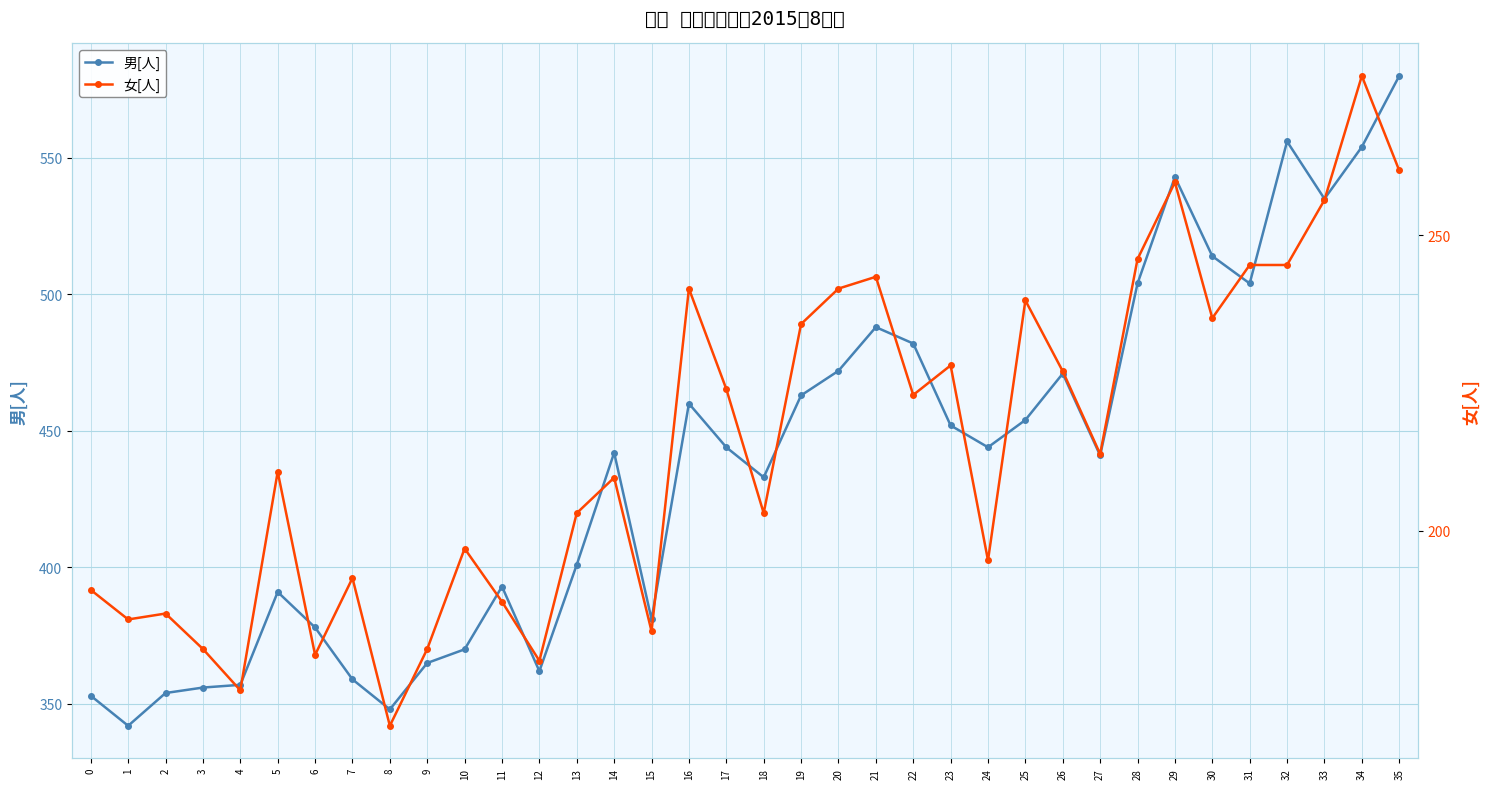

Rank the categories by 男[人] value from highest to lowest.

35, 32, 34, 29, 33, 30, 28, 31, 21, 22, 20, 26, 19, 16, 25, 23, 17, 24, 14, 27, 18, 13, 11, 5, 15, 6, 10, 9, 12, 7, 4, 3, 2, 0, 8, 1